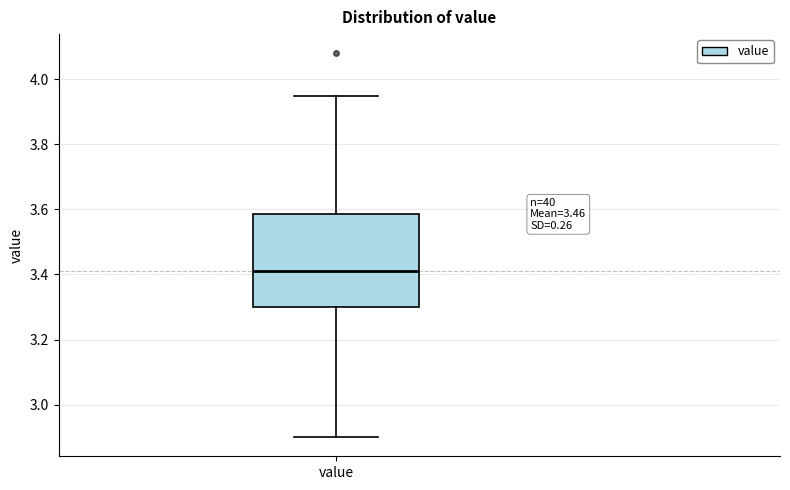

Transcribe this box plot: give where the median line is, the range the box spans, and where the two whiskers end, as read against the y-axis. The values are not printed on the chart, so give them approximately, as read against the axis.

median 3.42, box 3.30 to 3.58, whiskers 2.90 to 3.96